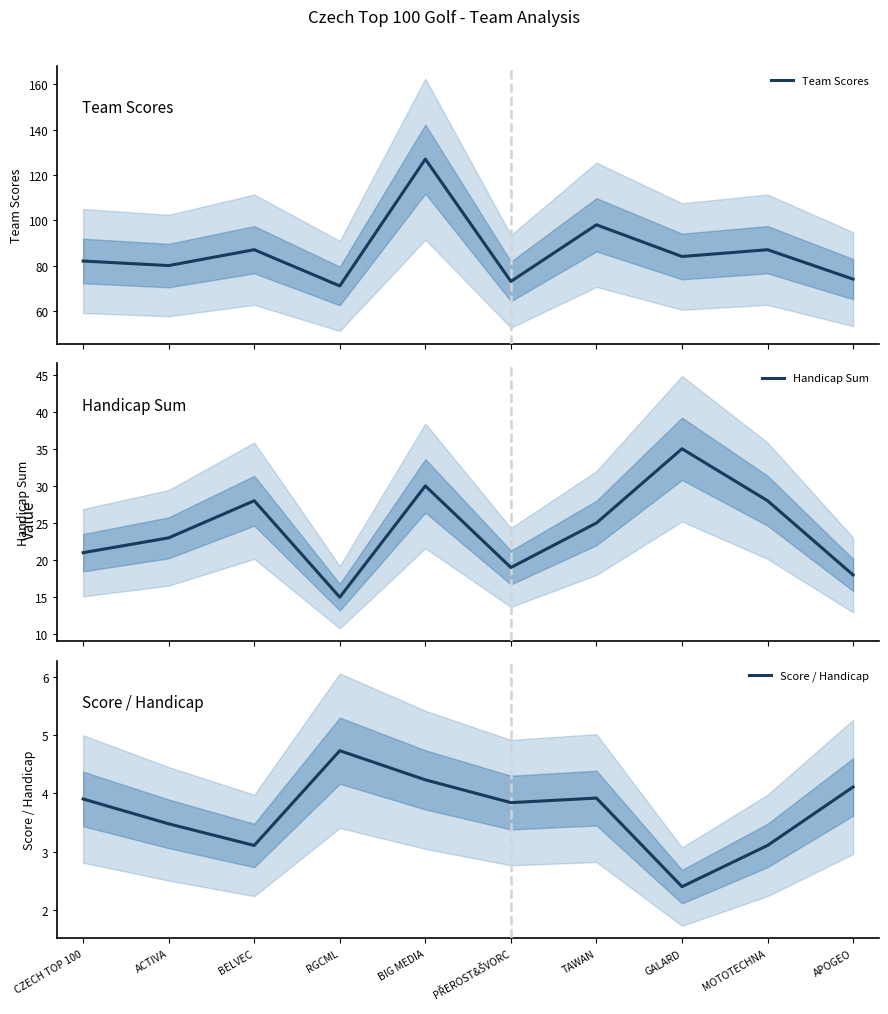

What is the total value across all series at ACTIVA?

106.5